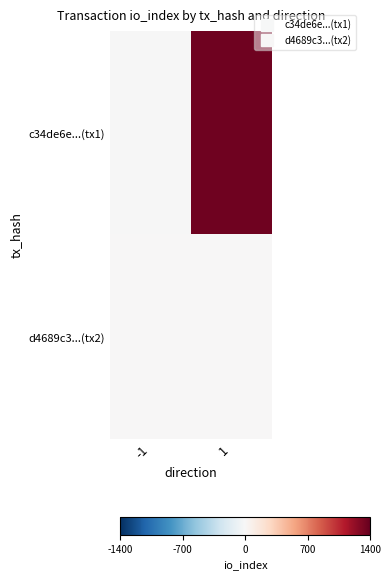

Rank the series by their average value, from highest to lowest.

c34de6e...(tx1), d4689c3...(tx2)